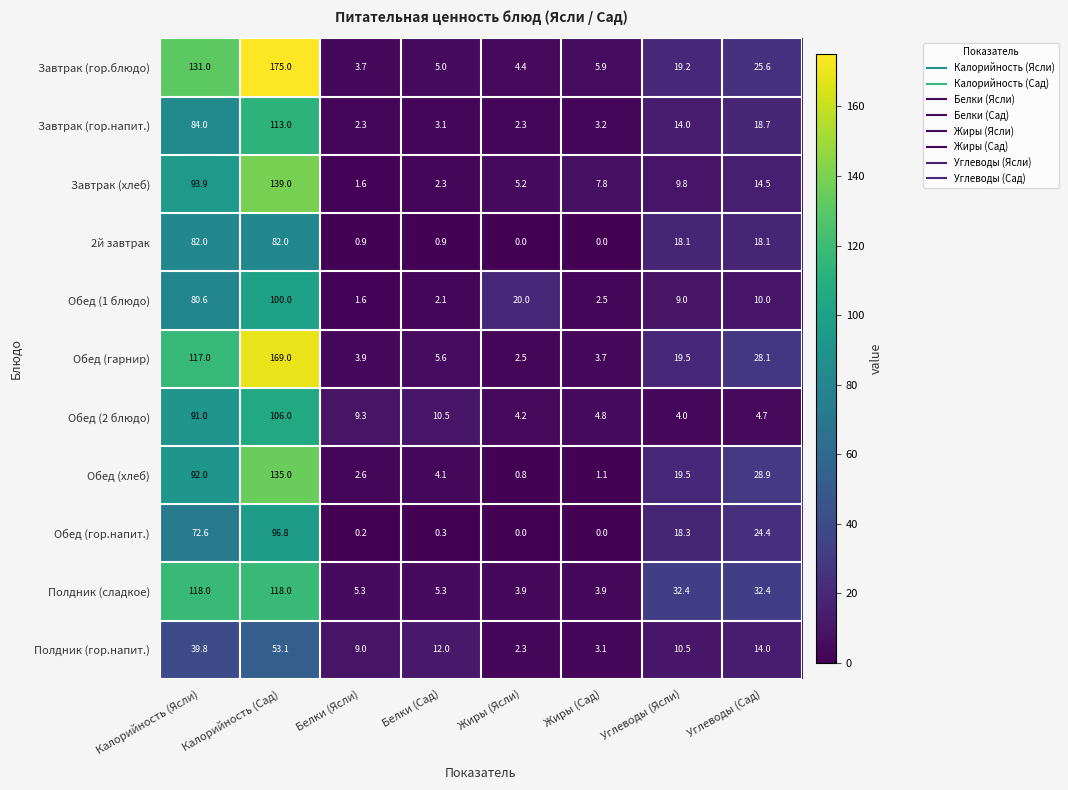

Where is Завтрак (гор.напит.) nearest to the value 57?

Калорийность (Ясли)